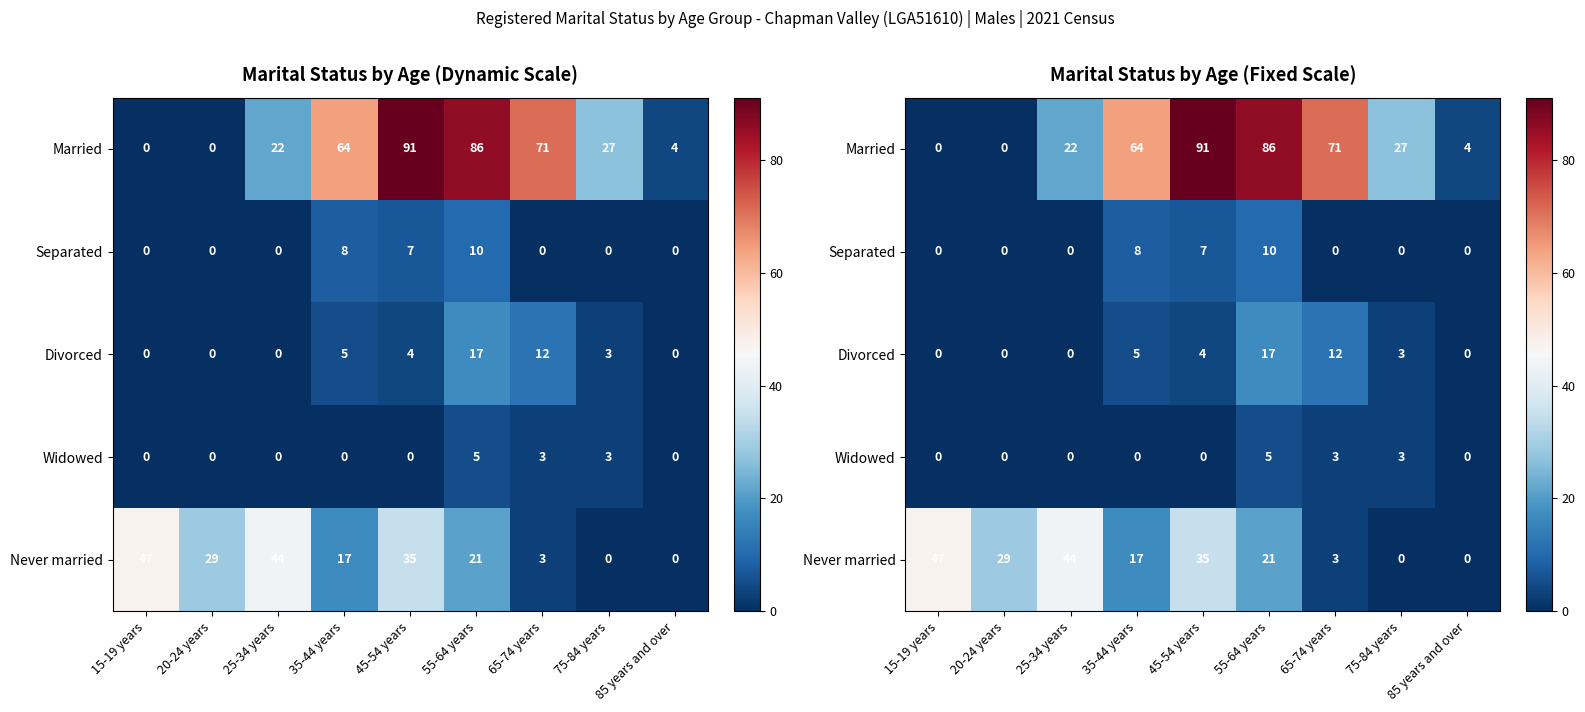

Which series changed the most between 15-19 years and 20-24 years?

Never married